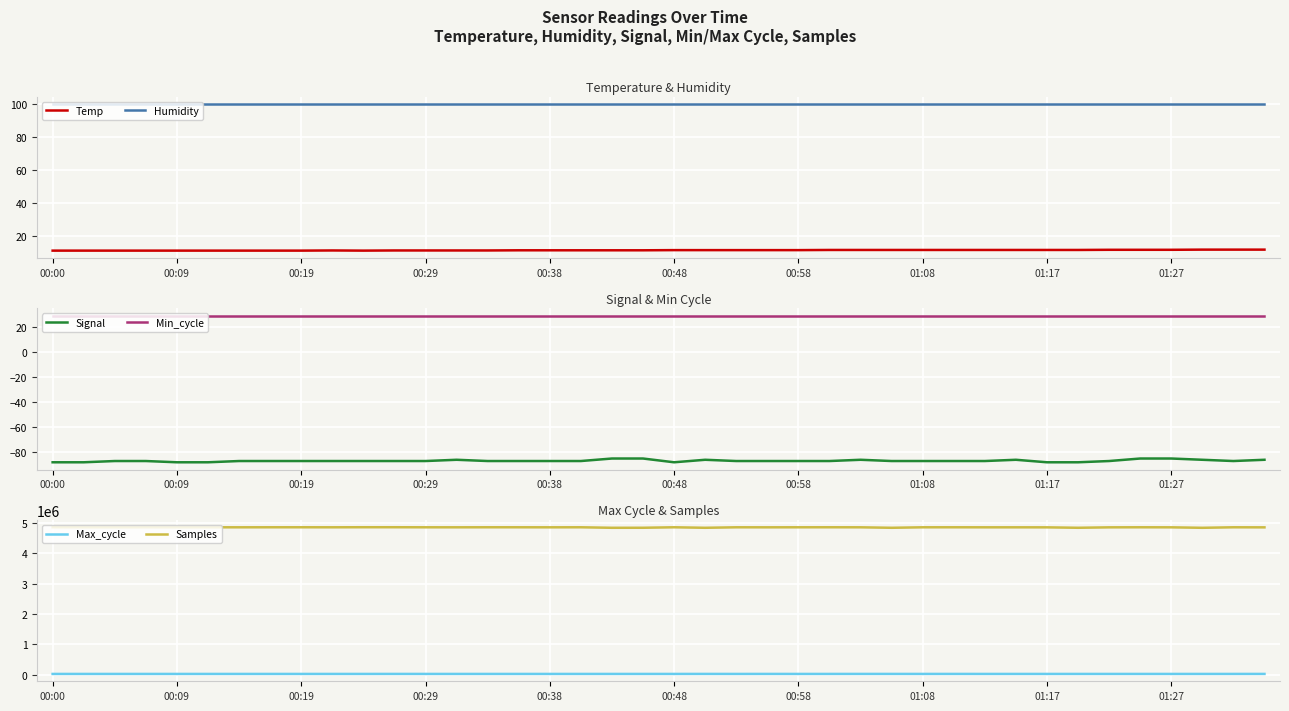

What is the highest value of the Min_cycle series?

29